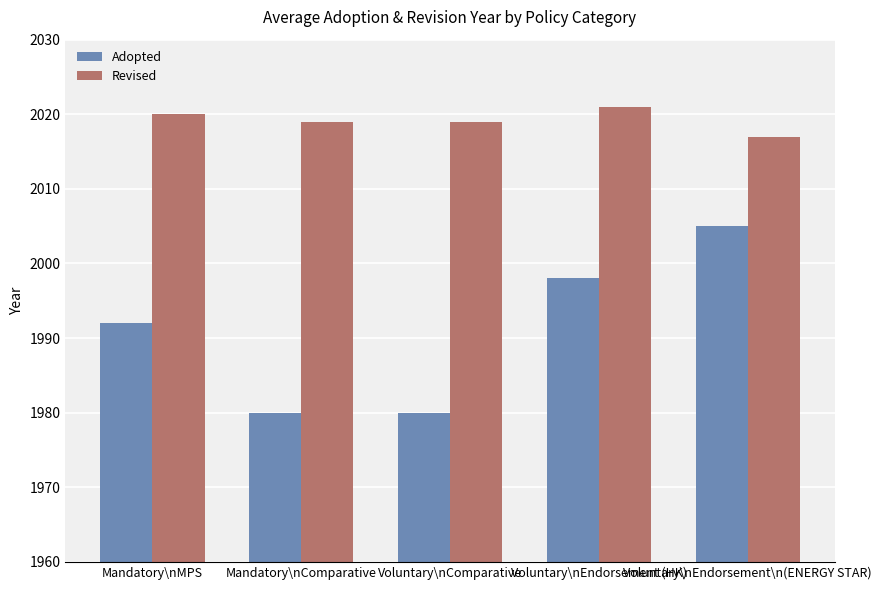

Which series has the largest range (max minus min)?

Adopted